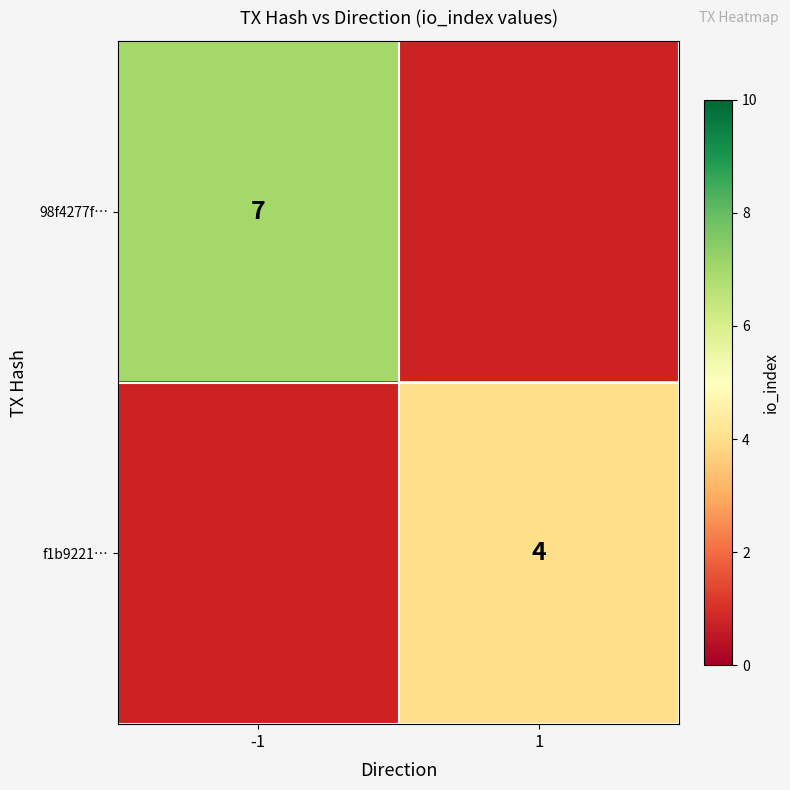

Which has a higher value, 1 or -1?

-1